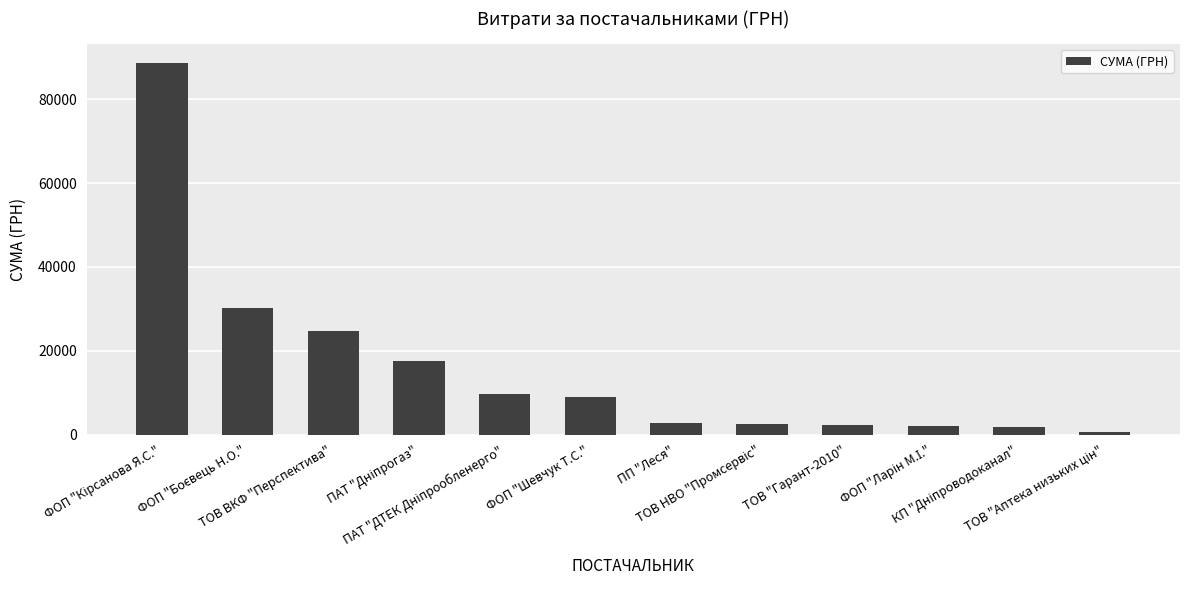

What is the value of the 11th bar from the left?

1877.5